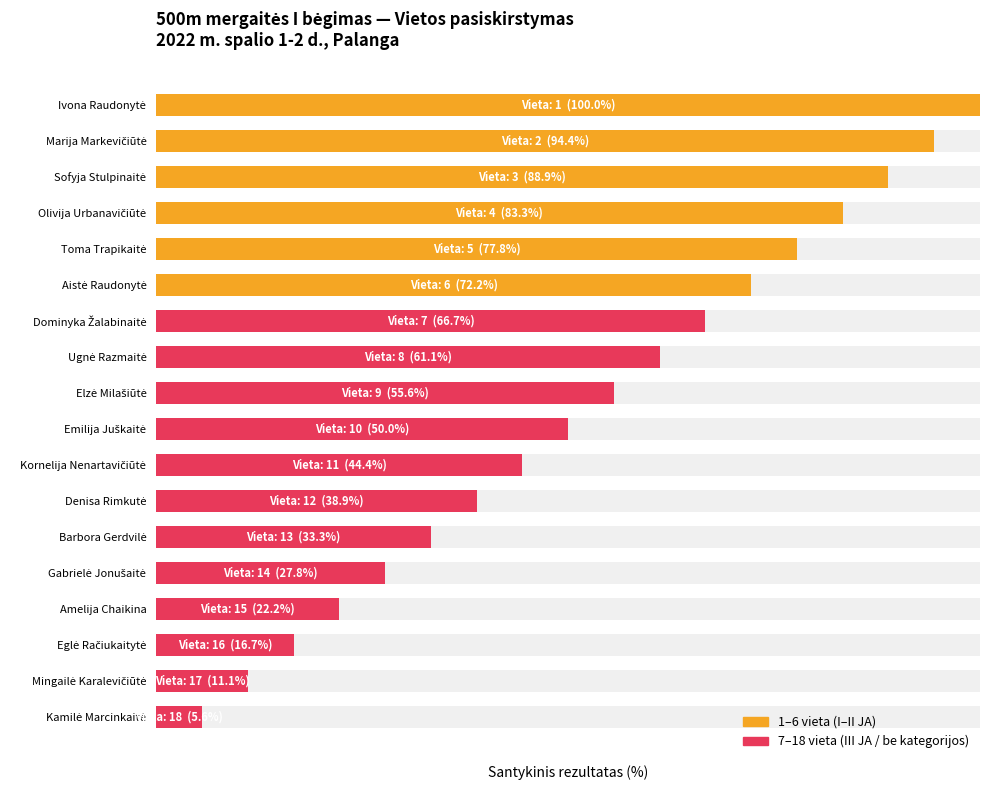

What is the sum of all values?

950.0